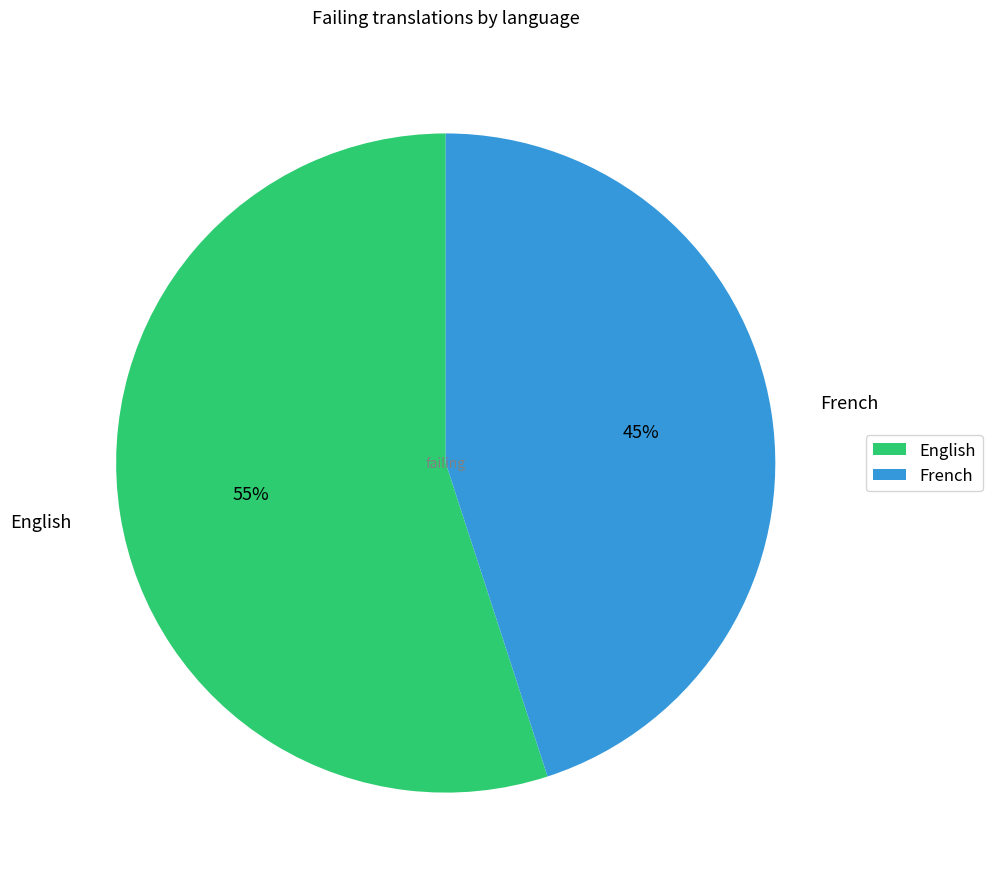

How many slices are in this pie chart?

2